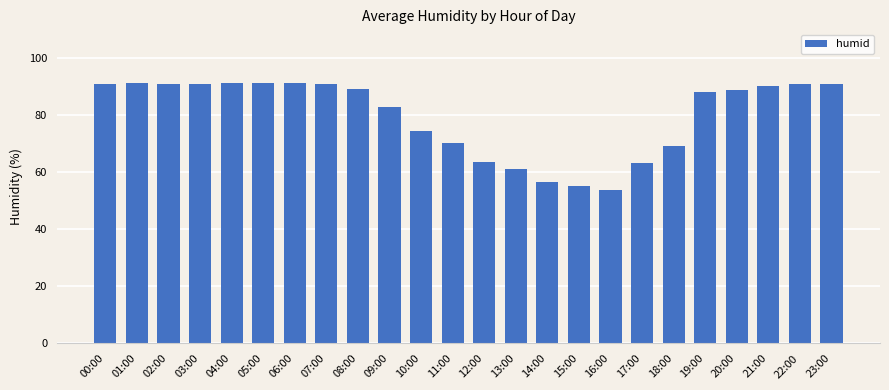

How many categories are shown in the chart?

24